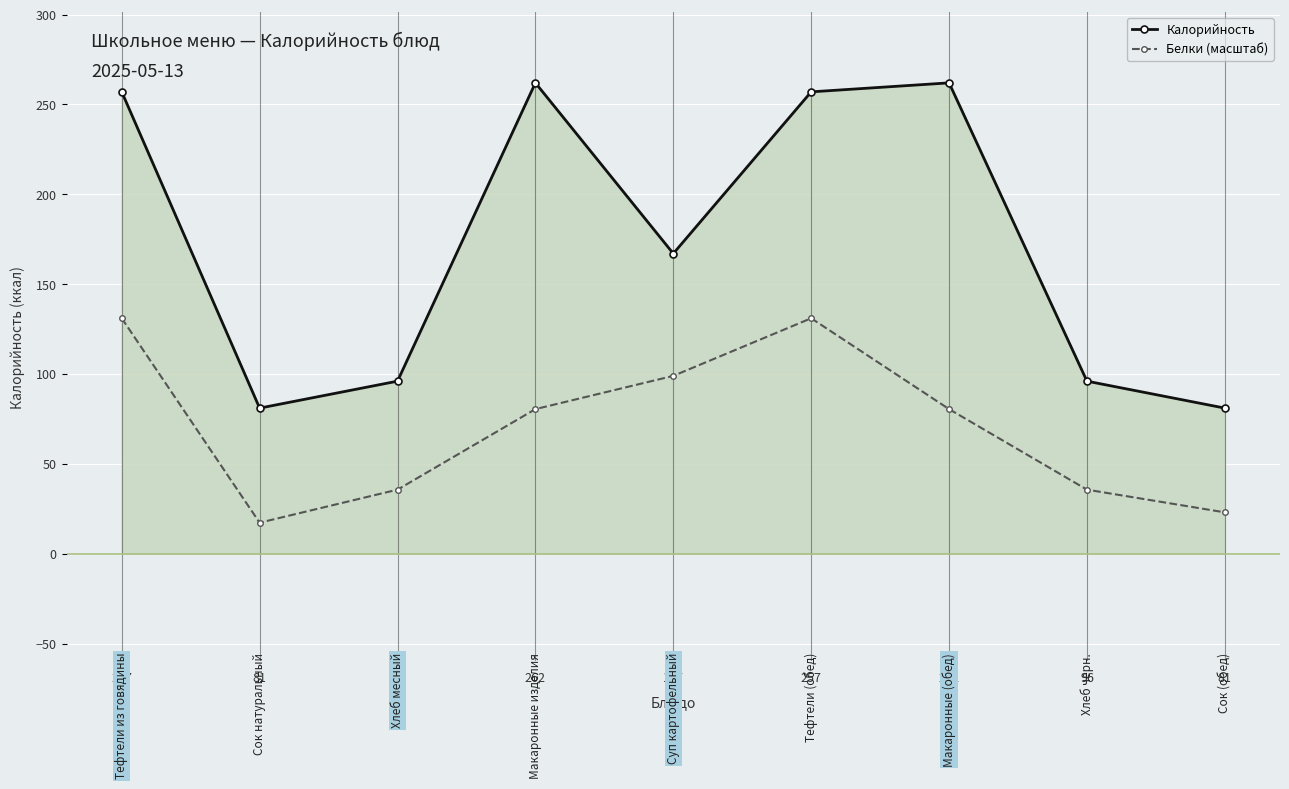

At which category does Белки (масштаб) reach its first local peak?

257